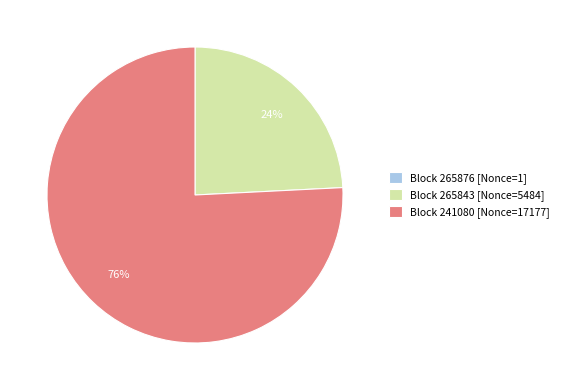

Is there a majority slice in this chart?

Yes